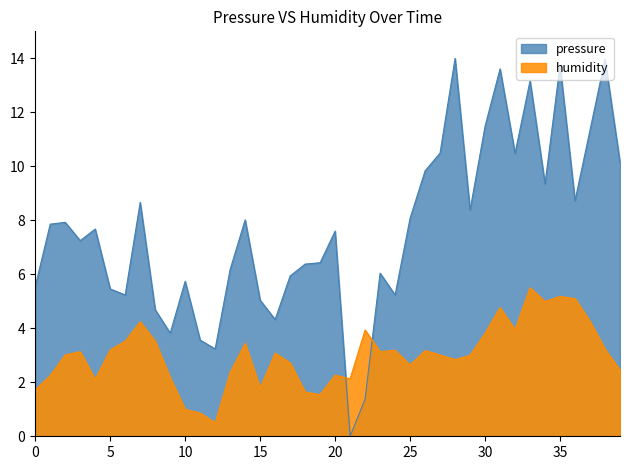

What is the minimum value for humidity?

0.5